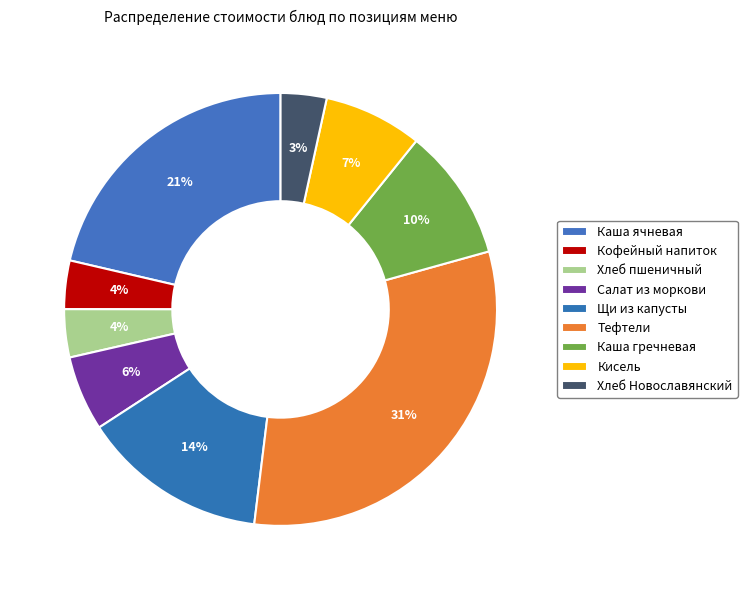

Count the number of slices in the pie.

9